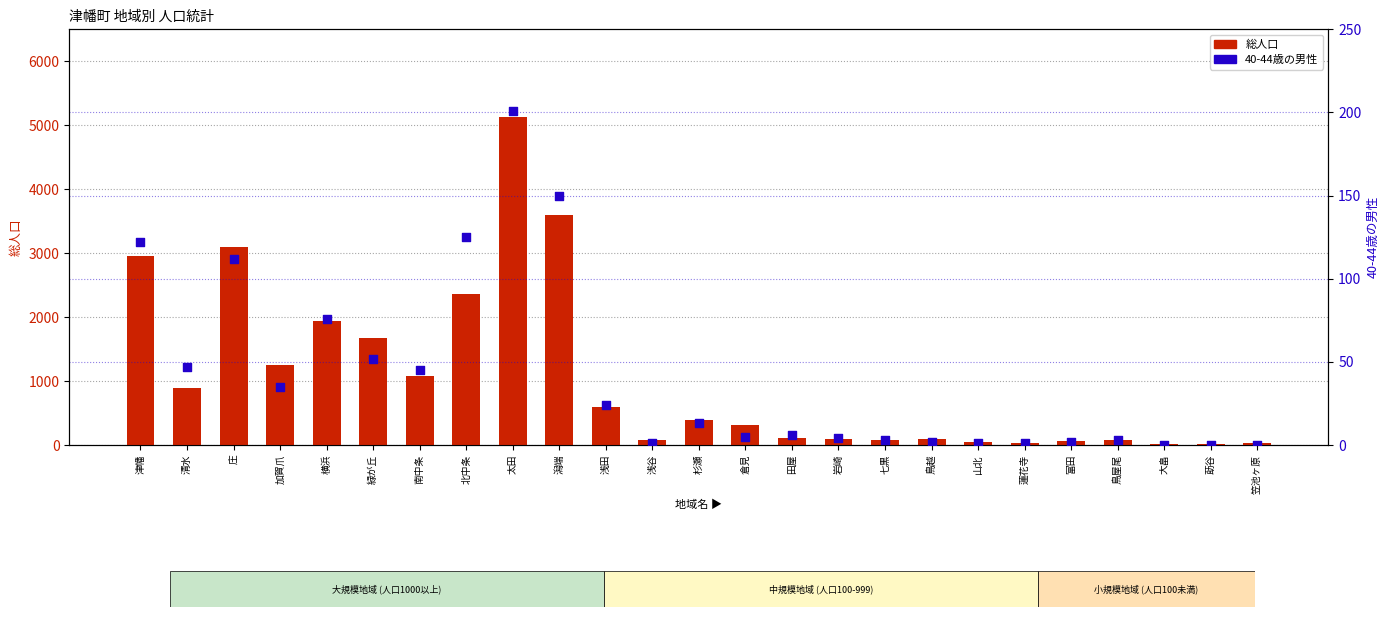

At which category is the sum across all series the highest?

太田